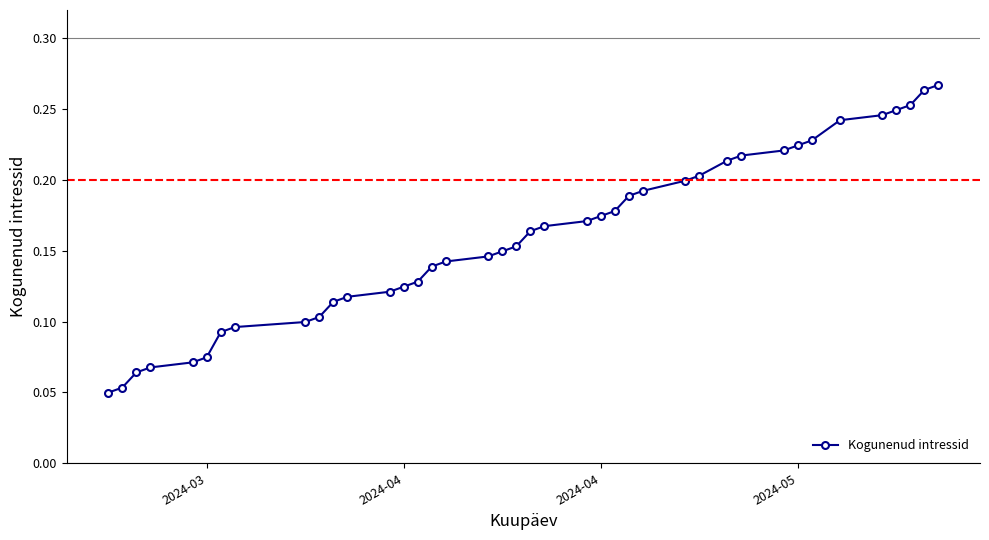

What is the sum of all values?

6.4